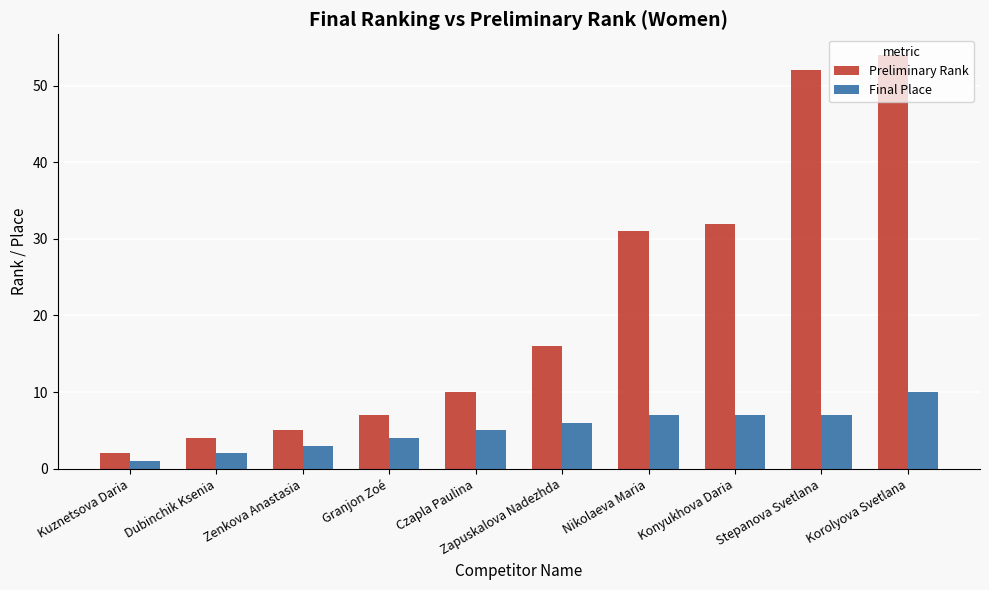

How many data points in Preliminary Rank are less than 16?

5